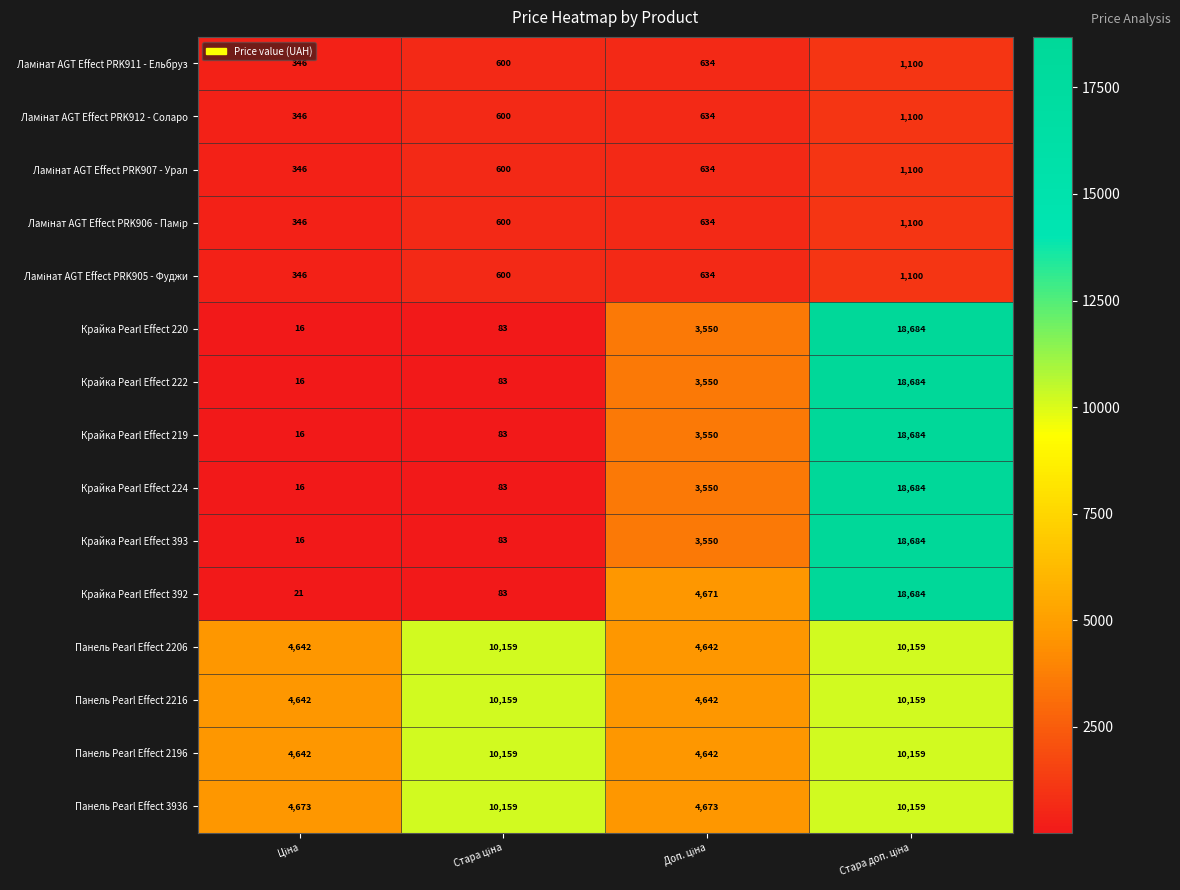

Which series has the largest total across all categories?

Панель Pearl Effect 3936